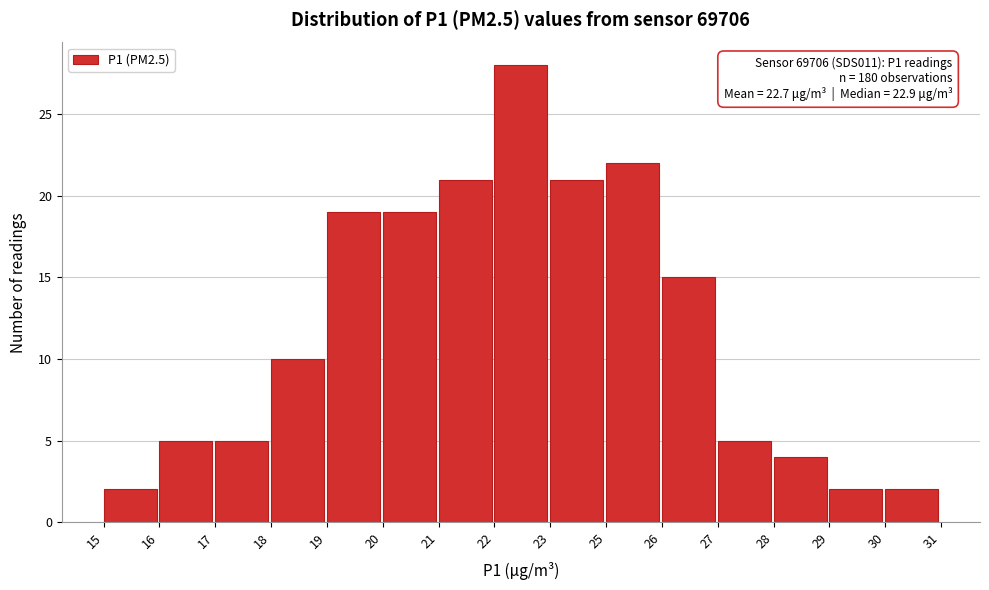

Reading left to right, what are all the values shown in this chart?

2	5	5	10	19	19	21	28	21	22	15	5	4	2	2